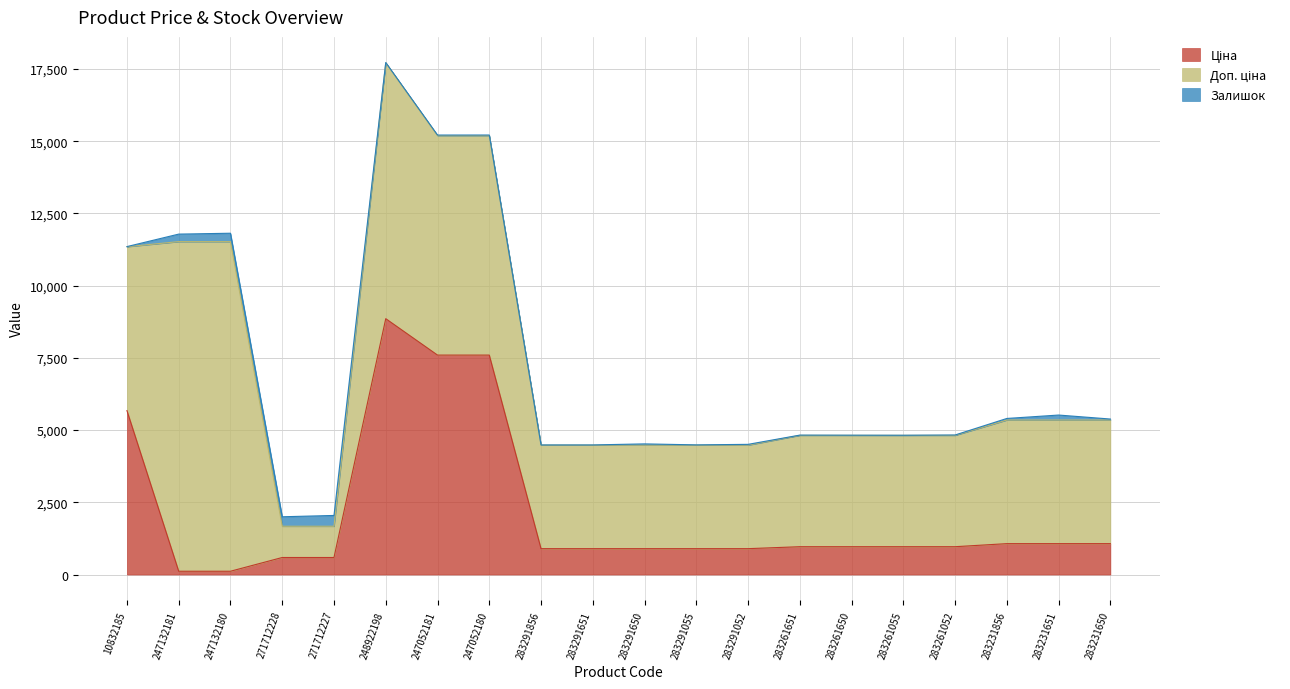

Which series has the largest total across all categories?

Доп. ціна